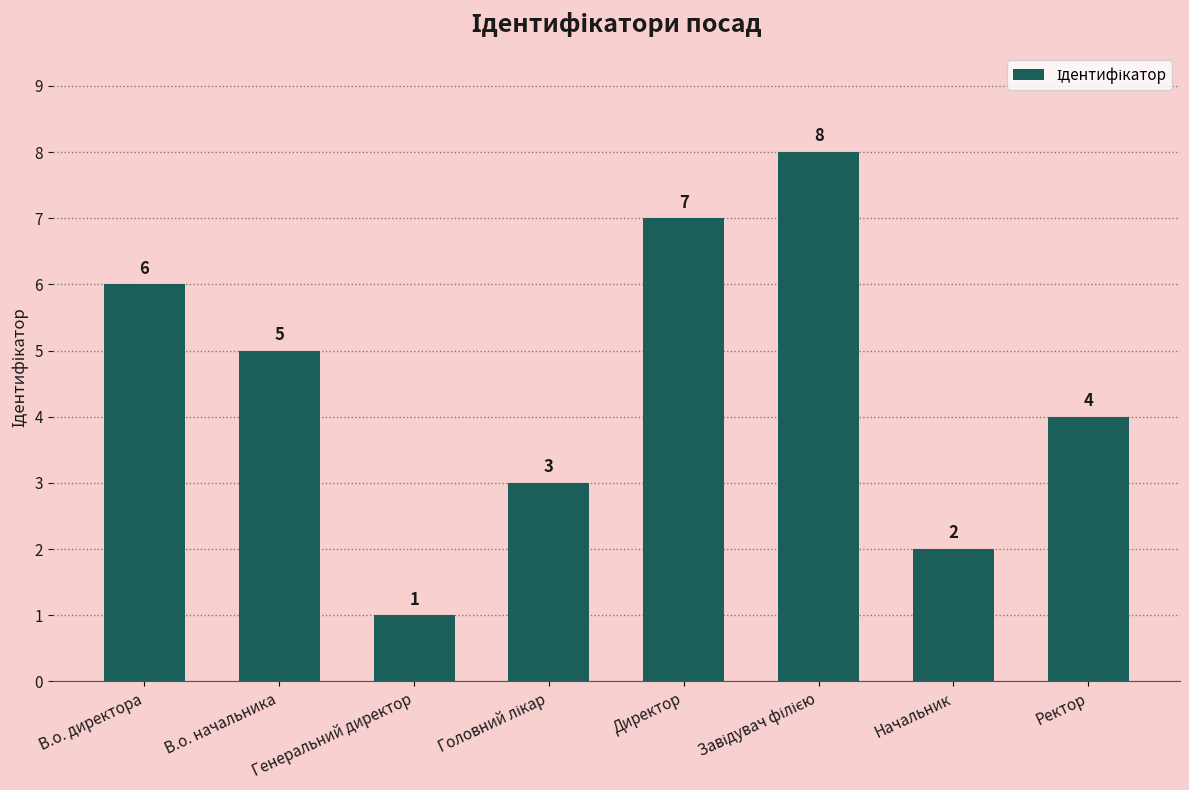

What is the change in value from В.о. директора to Директор?

+1